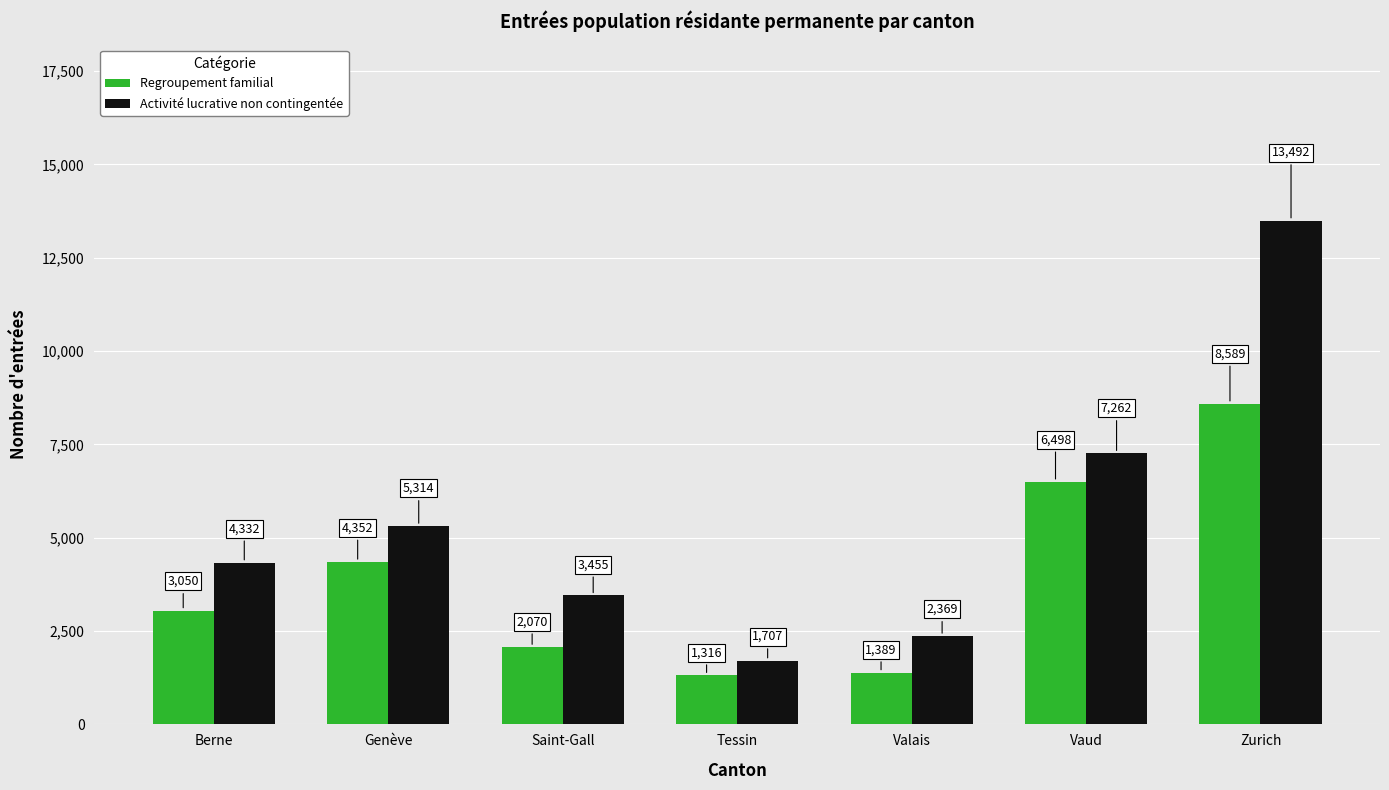

Reading left to right, what are all the values shown in this chart?

Regroupement familial: Berne=3050	Genève=4352	Saint-Gall=2070	Tessin=1316	Valais=1389	Vaud=6498	Zurich=8589
Activité lucrative non contingentée: Berne=4332	Genève=5314	Saint-Gall=3455	Tessin=1707	Valais=2369	Vaud=7262	Zurich=13492